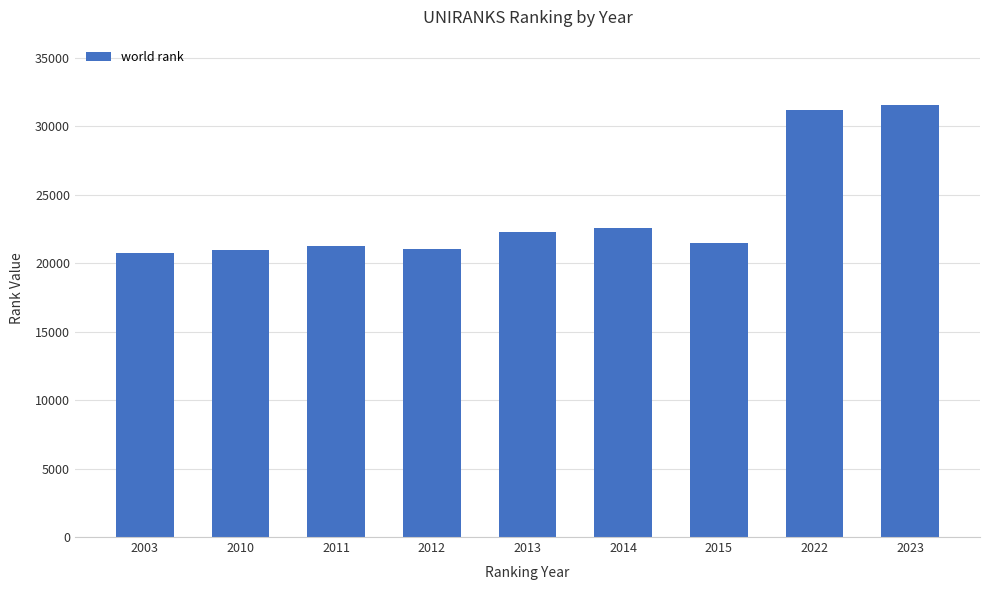

What is the difference between the maximum and second lowest values?

10599